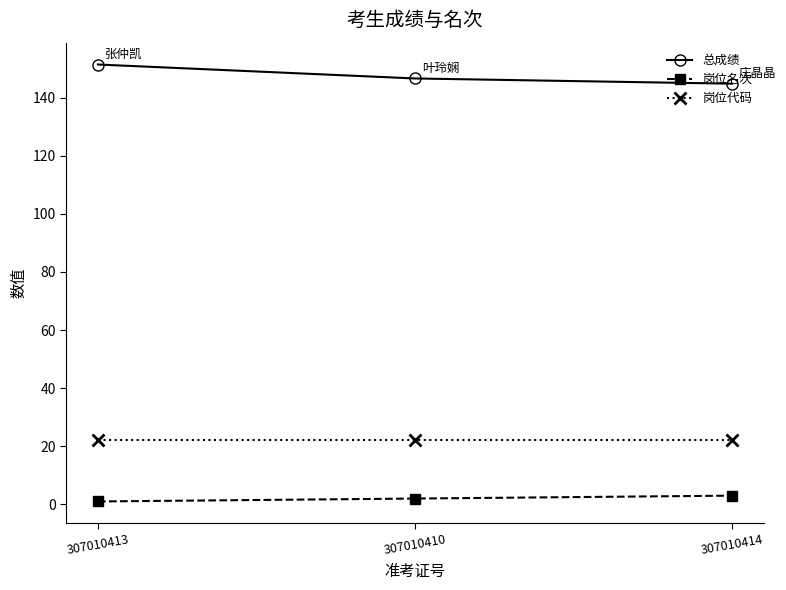

What is the value of the 总成绩 point at the 1st from the left?

151.4